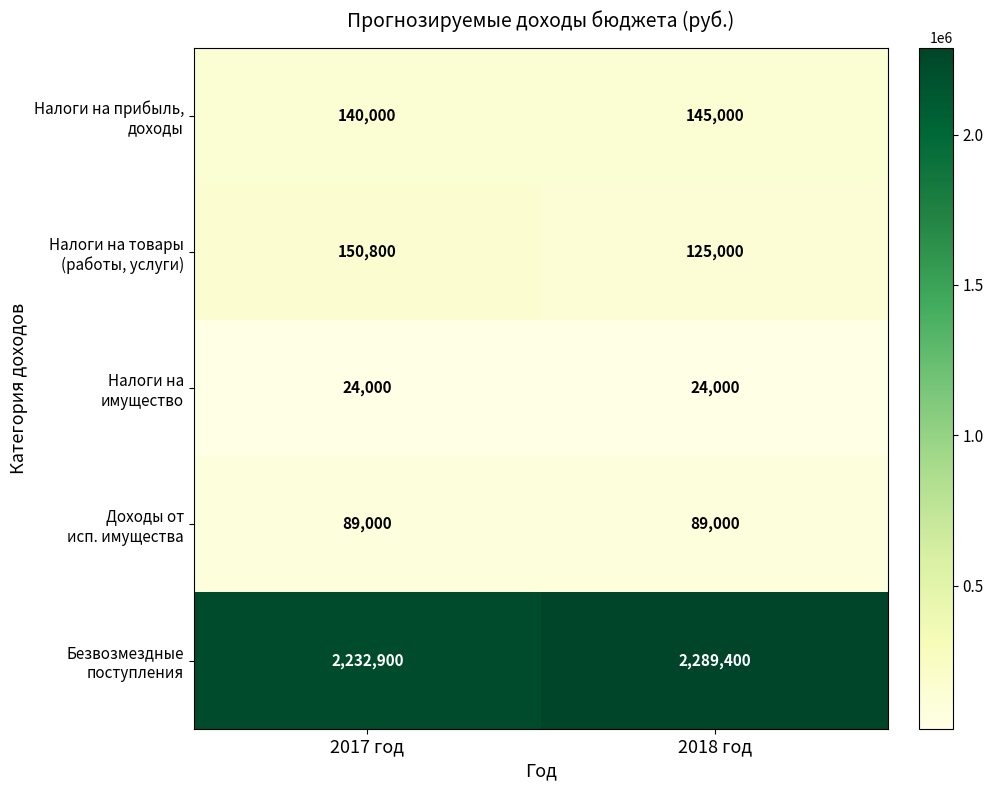

What is the total value across all series at 2018 год?

2672400